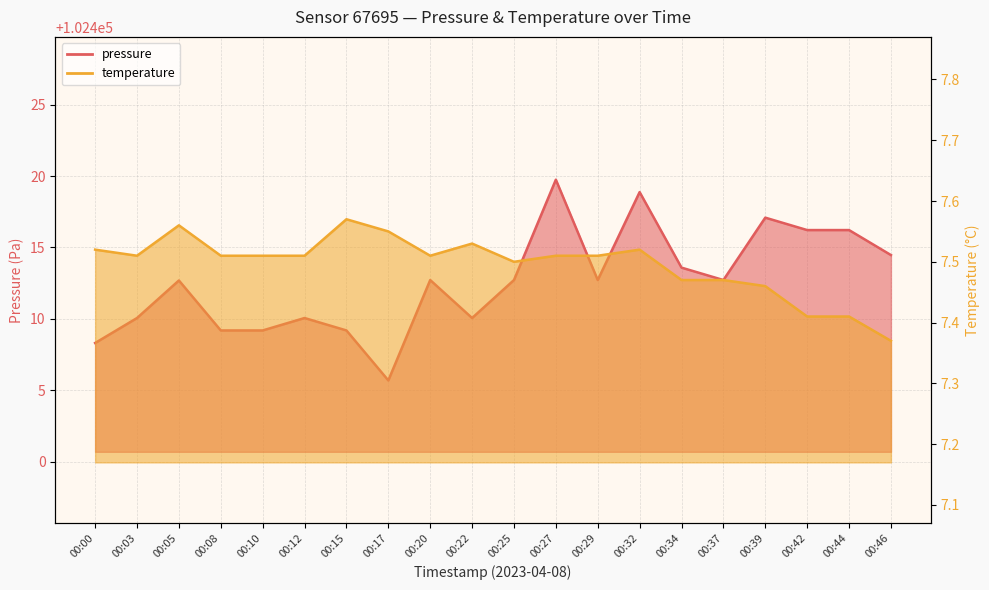

What are all the series names shown in the legend?

pressure, temperature